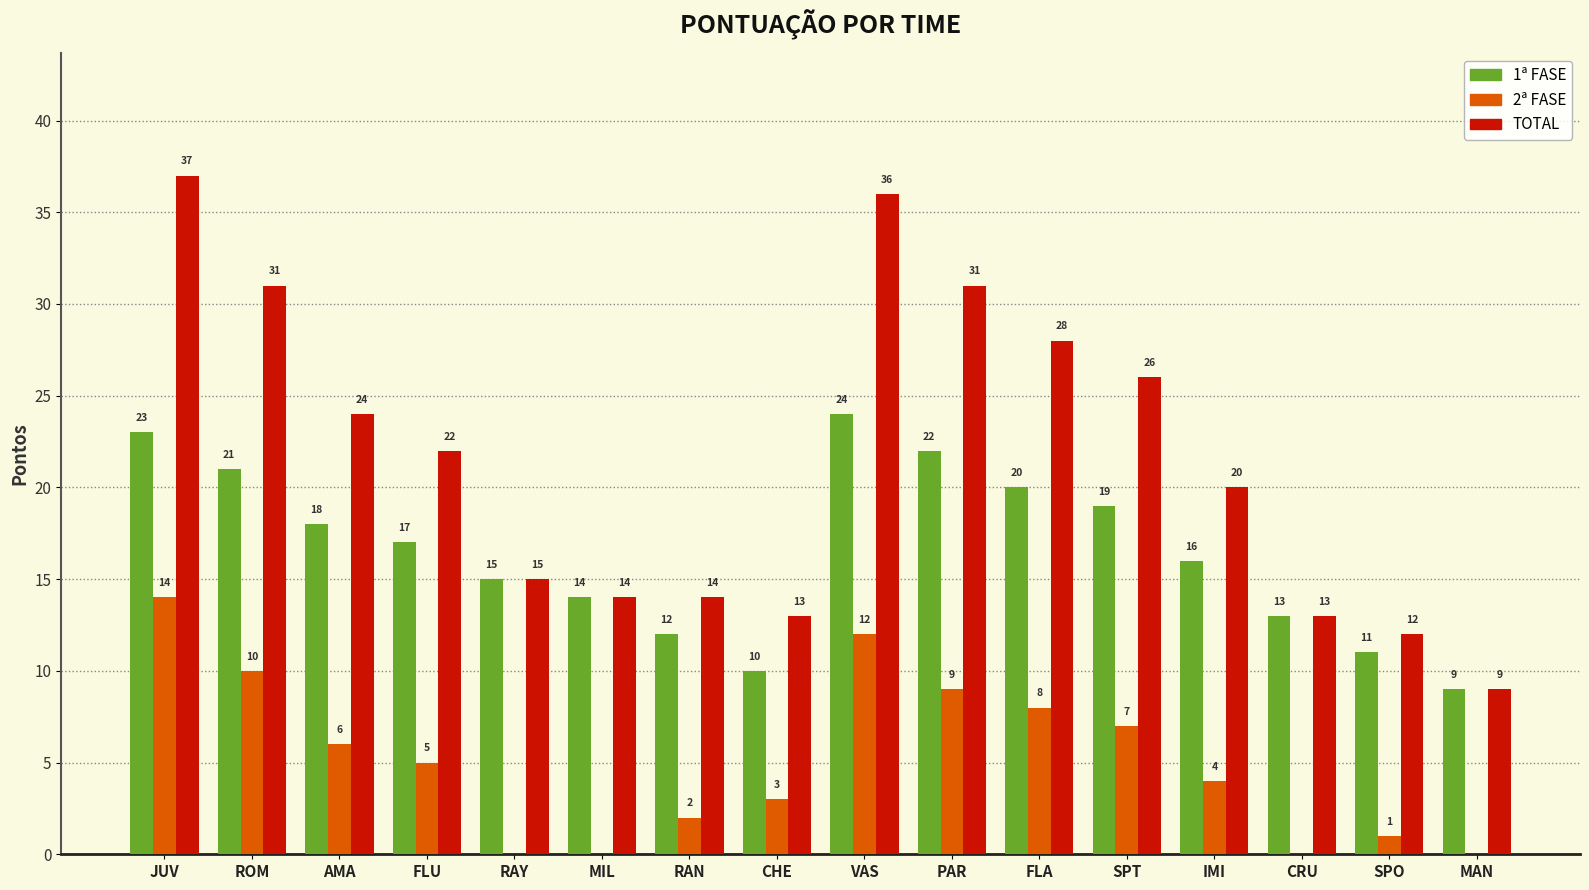

What is the sum of the 2ª FASE values at JUV and MAN?

14